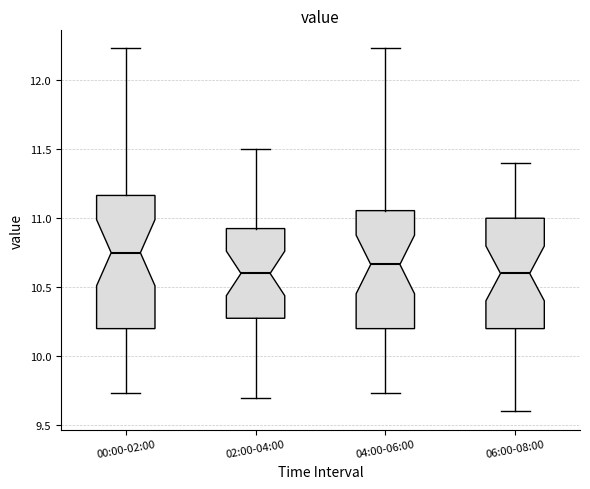

Which box's median line is the highest?

00:00-02:00